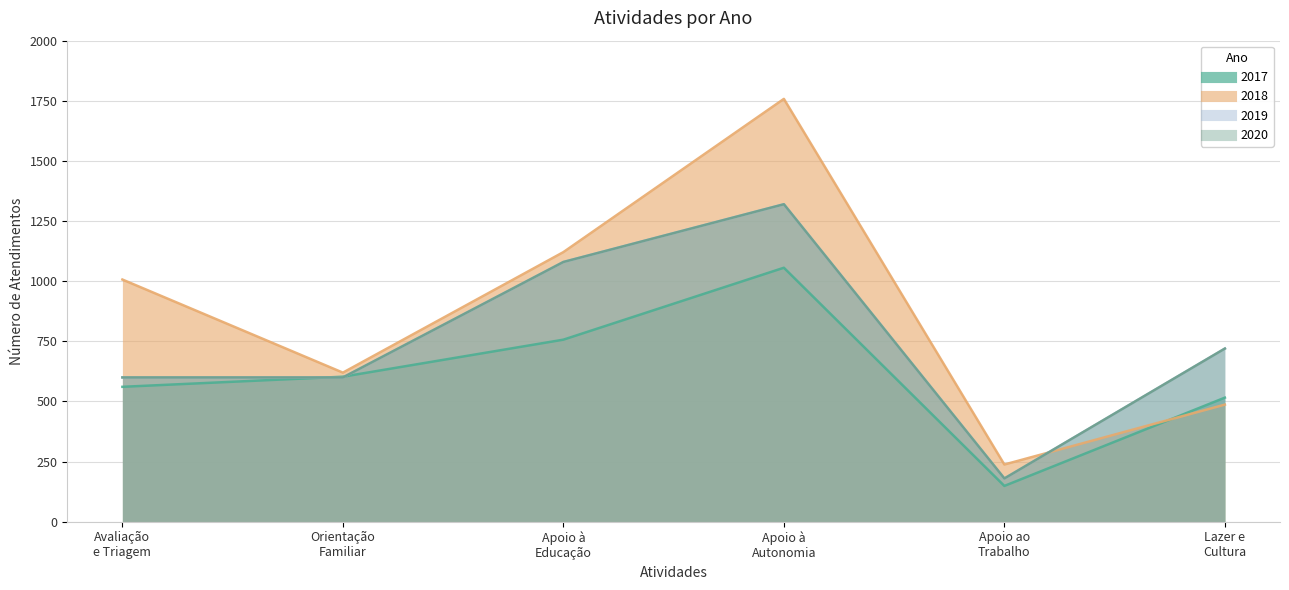

True or false: 2019 and 2020 cross at least once.

False